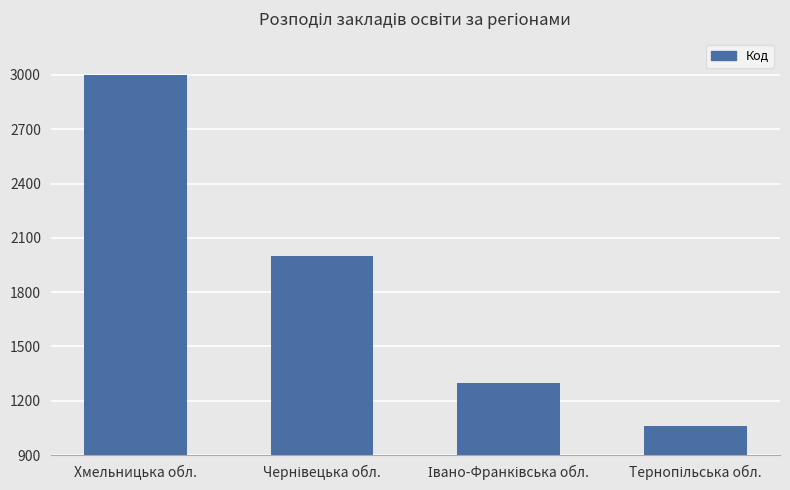

The value at Хмельницька обл. is 1655. True or false?

False